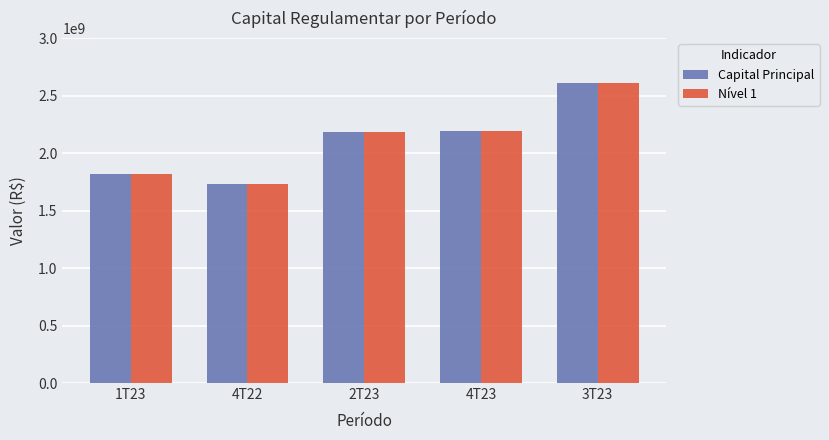

What is the average value of the Nível 1 series?

2106951824.3